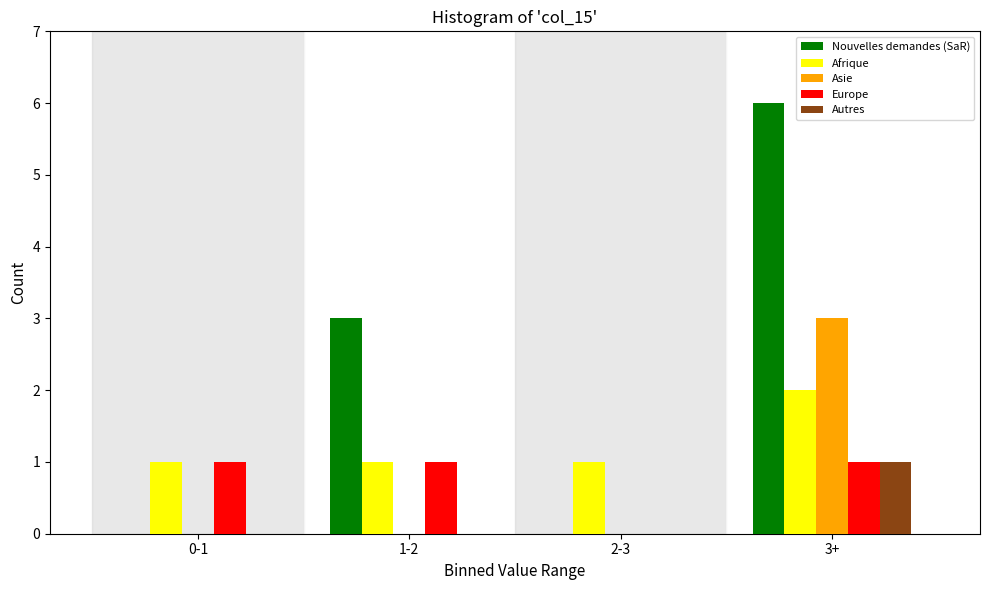

What is the maximum value shown in the chart?

6